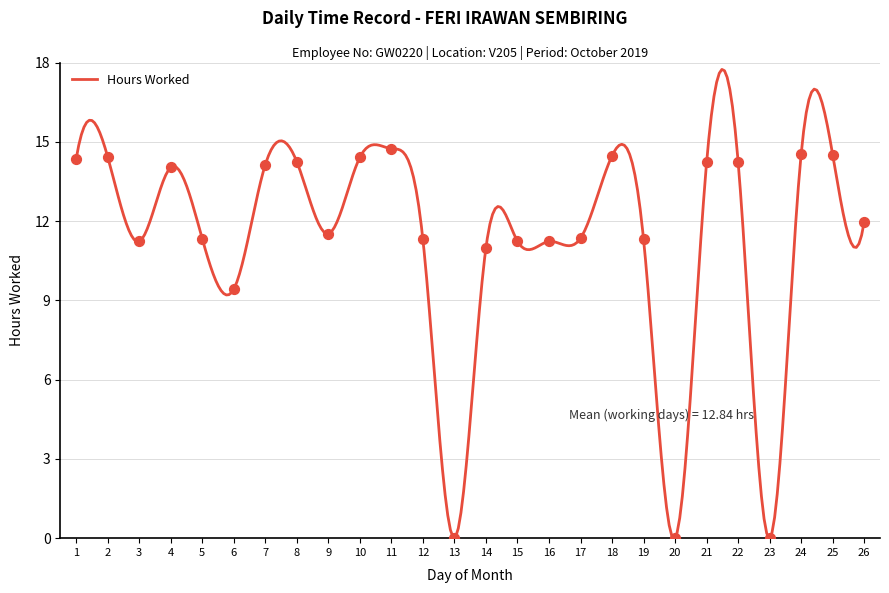

What is the change in value from 8 to 18?

+0.2